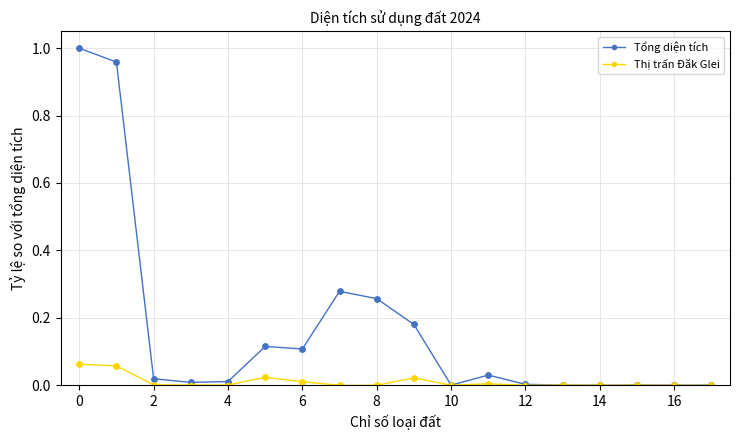

Which series has the largest range (max minus min)?

Tổng diện tích